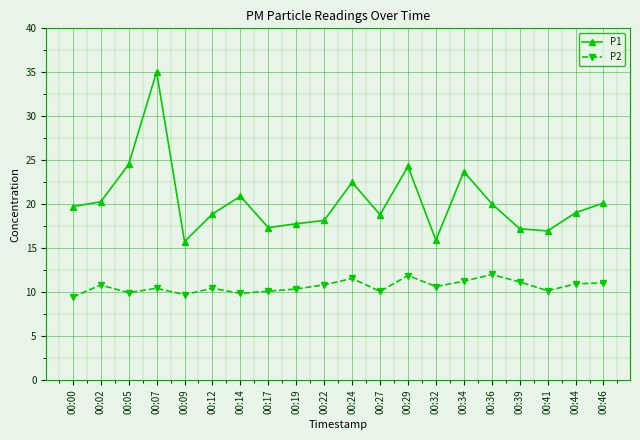

At which category is the sum across all series the highest?

00:07